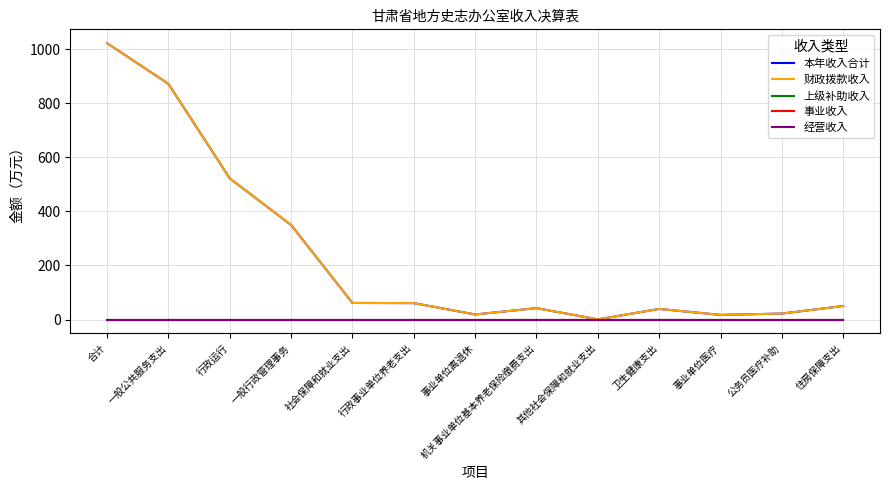

The value of 本年收入合计 at 卫生健康支出 is 58.5. True or false?

False